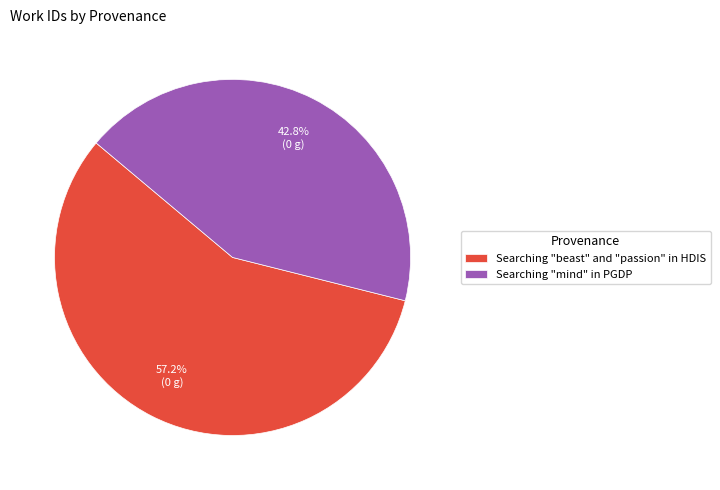

Which has a higher value, Searching "mind" in PGDP or Searching "beast" and "passion" in HDIS?

Searching "beast" and "passion" in HDIS